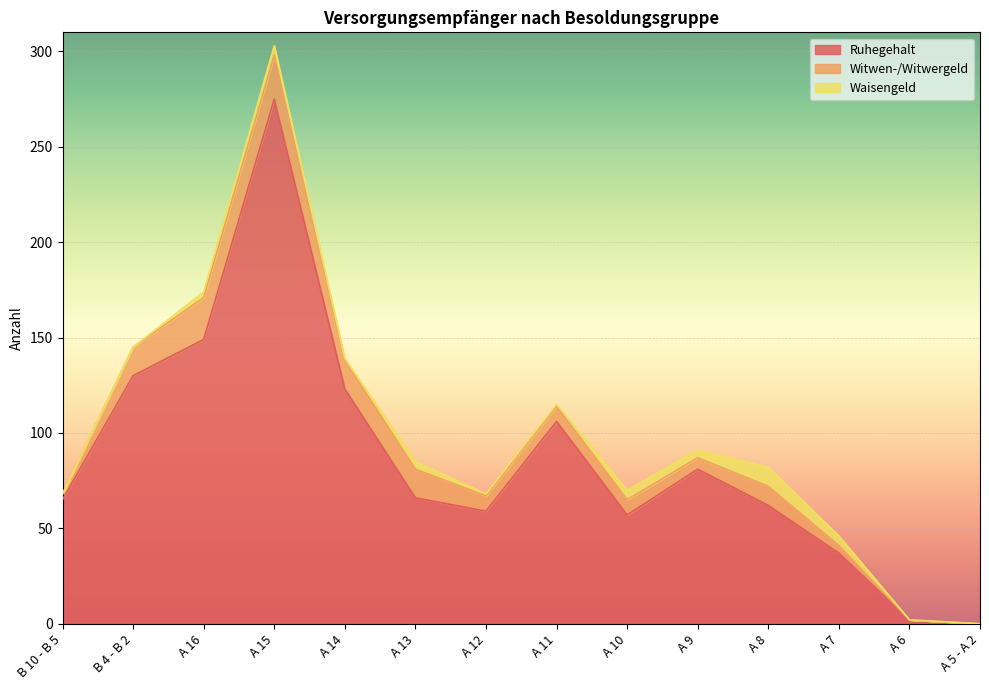

The value of Ruhegehalt at A 10 is 34. True or false?

False